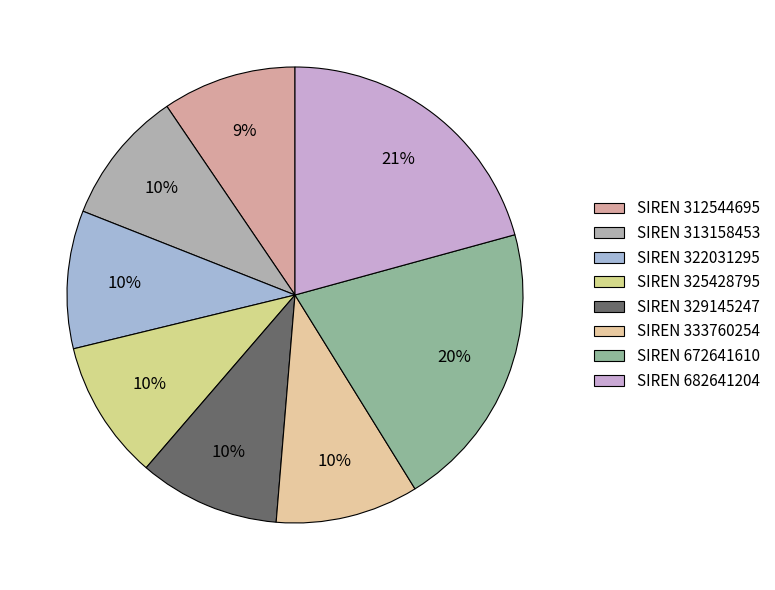

Which slice is the largest?

682641204